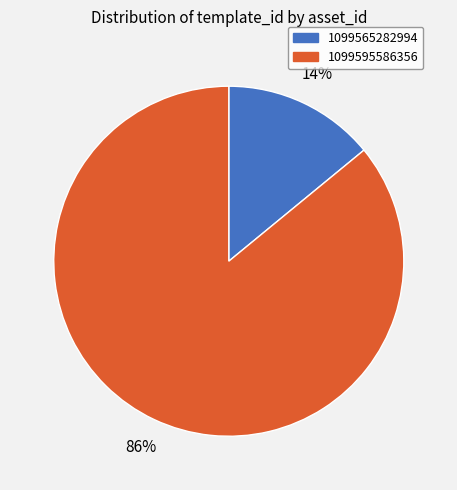

What is the smallest slice in the pie chart?

1099565282994